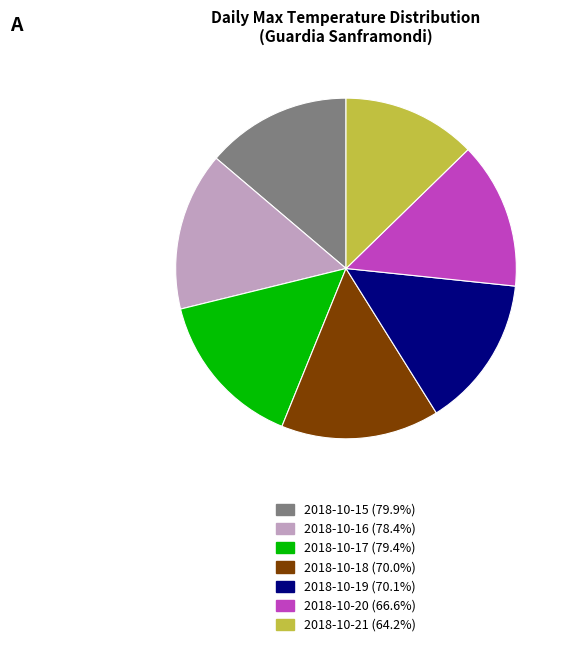

How many slices are in this pie chart?

7